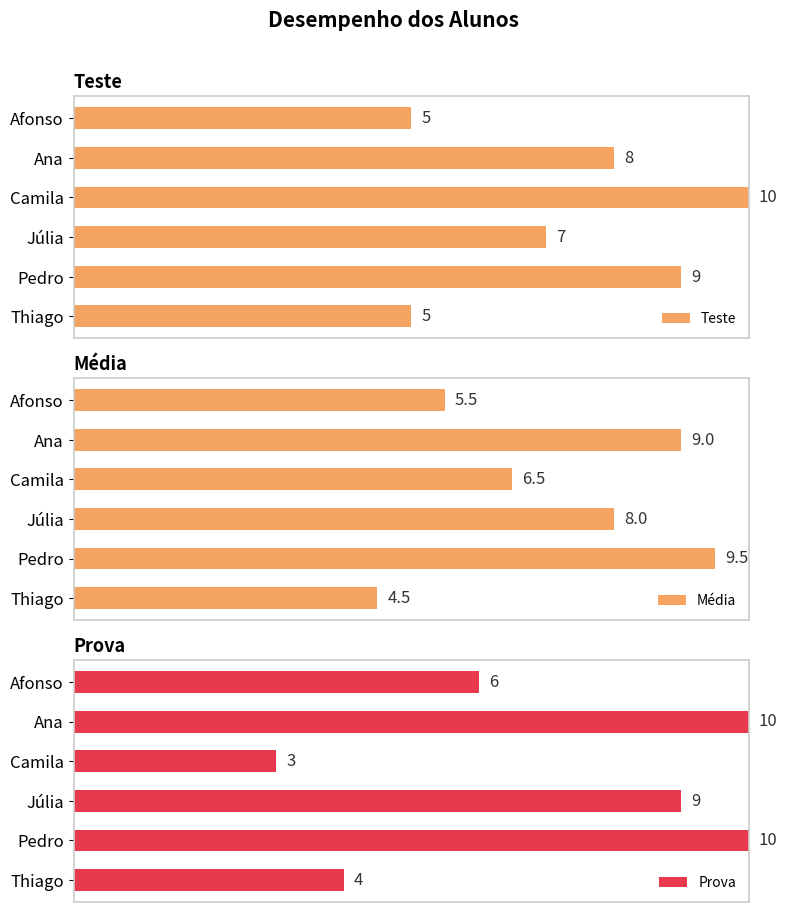

How many categories are shown in the chart?

6